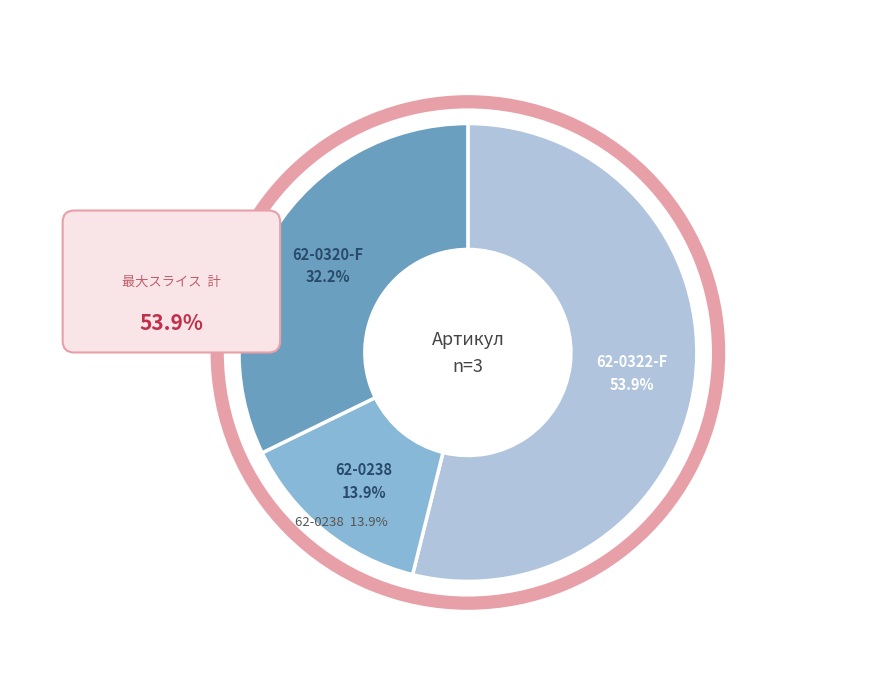

Rank the categories by value from lowest to highest.

62-0238, 62-0320-F, 62-0322-F